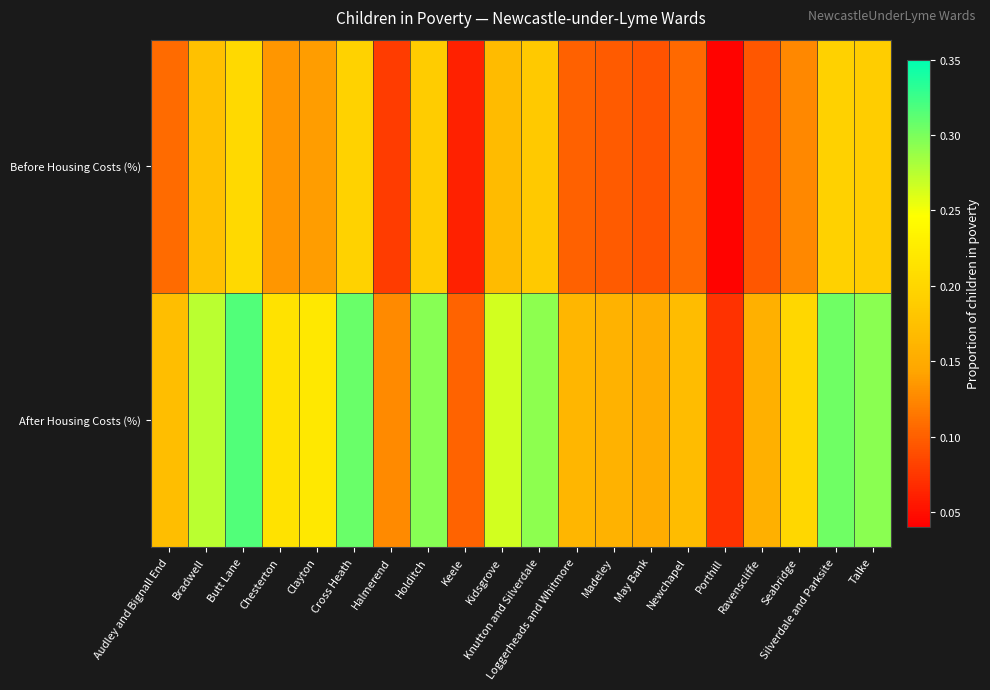

Reading right to left, what are all the values shown in this chart?

Before Housing Costs (%): Talke=0.2	Silverdale and Parksite=0.2	Seabridge=0.1	Ravenscliffe=0.1	Porthill=0.0	Newchapel=0.1	May Bank=0.1	Madeley=0.1	Loggerheads and Whitmore=0.1	Knutton and Silverdale=0.2	Kidsgrove=0.2	Keele=0.1	Holditch=0.2	Halmerend=0.1	Cross Heath=0.2	Clayton=0.1	Chesterton=0.1	Butt Lane=0.2	Bradwell=0.2	Audley and Bignall End=0.1
After Housing Costs (%): Talke=0.3	Silverdale and Parksite=0.3	Seabridge=0.2	Ravenscliffe=0.2	Porthill=0.1	Newchapel=0.2	May Bank=0.2	Madeley=0.2	Loggerheads and Whitmore=0.2	Knutton and Silverdale=0.3	Kidsgrove=0.3	Keele=0.1	Holditch=0.3	Halmerend=0.1	Cross Heath=0.3	Clayton=0.2	Chesterton=0.2	Butt Lane=0.3	Bradwell=0.3	Audley and Bignall End=0.2